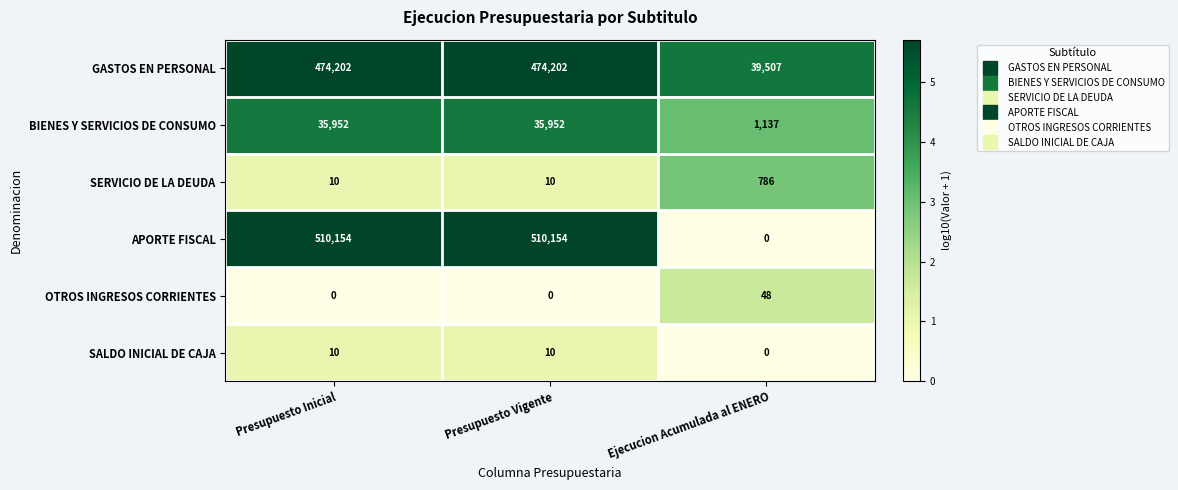

What is the difference between the second highest and minimum values in the BIENES Y SERVICIOS DE CONSUMO series?

34815